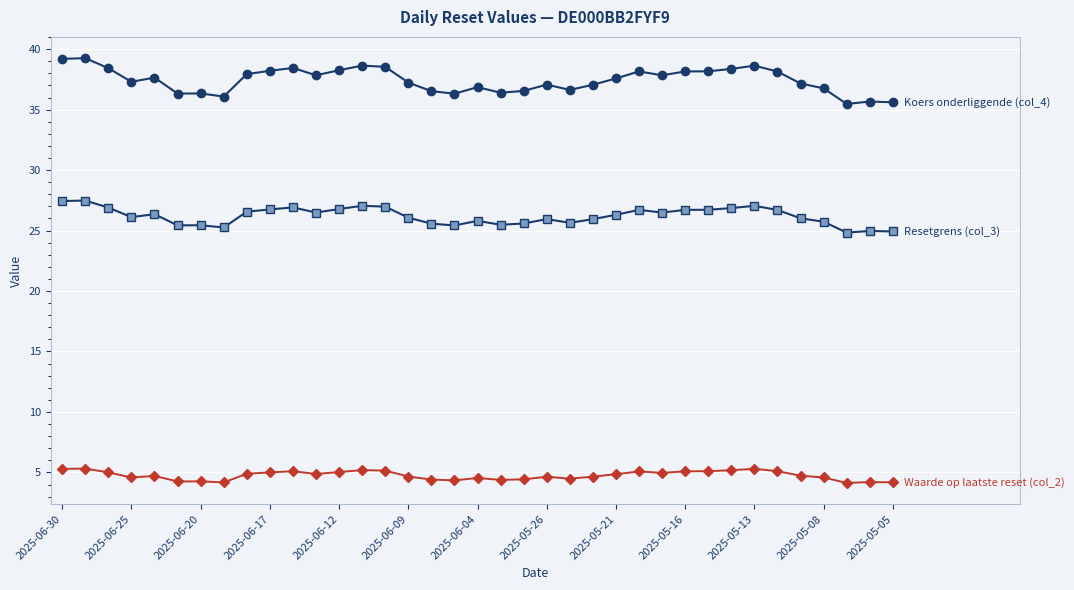

How many data points does each series have?

37